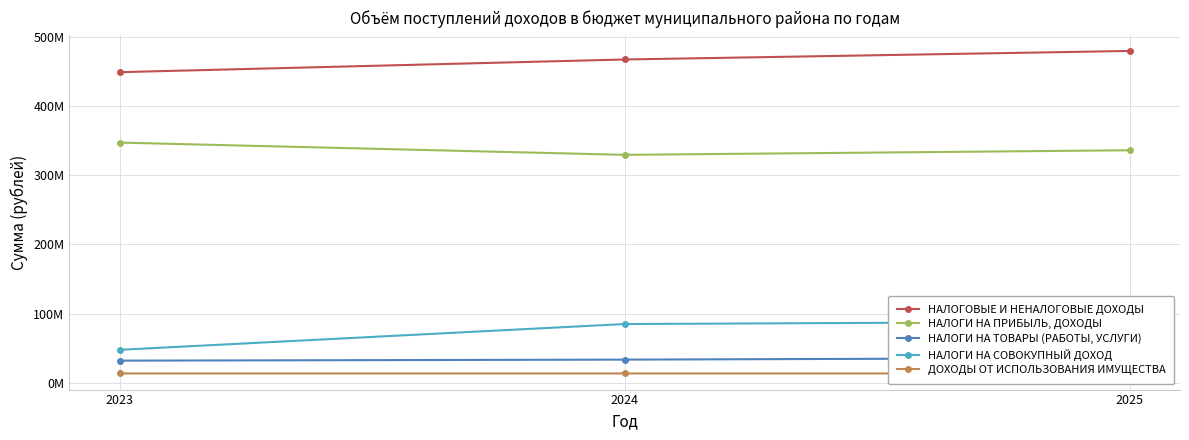

Reading left to right, extract all data points from this chart.

НАЛОГОВЫЕ И НЕНАЛОГОВЫЕ ДОХОДЫ: 449244098.0	467584504.0	479944072.0
НАЛОГИ НА ПРИБЫЛЬ, ДОХОДЫ: 347350461.8	329634000.0	336271000.0
НАЛОГИ НА ТОВАРЫ (РАБОТЫ, УСЛУГИ): 31880500.0	33392500.0	35699740.0
НАЛОГИ НА СОВОКУПНЫЙ ДОХОД: 47569000.0	84861000.0	88223000.0
ДОХОДЫ ОТ ИСПОЛЬЗОВАНИЯ ИМУЩЕСТВА: 13362108.4	13359100.0	13359100.0